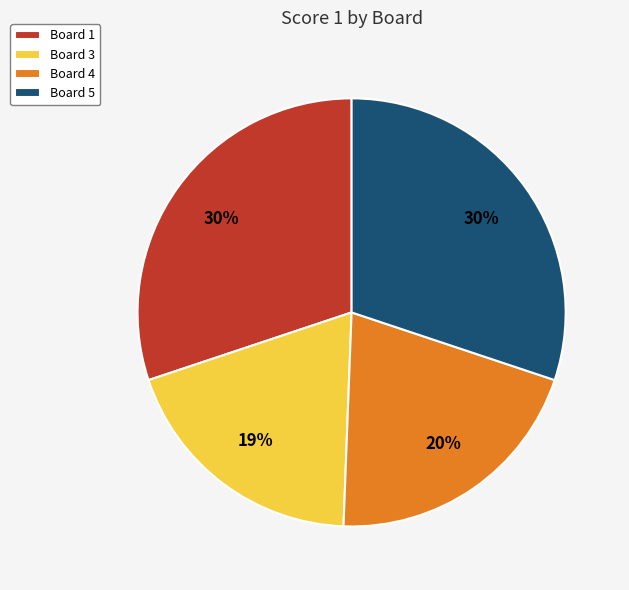

Which slice is the smallest?

Board 3